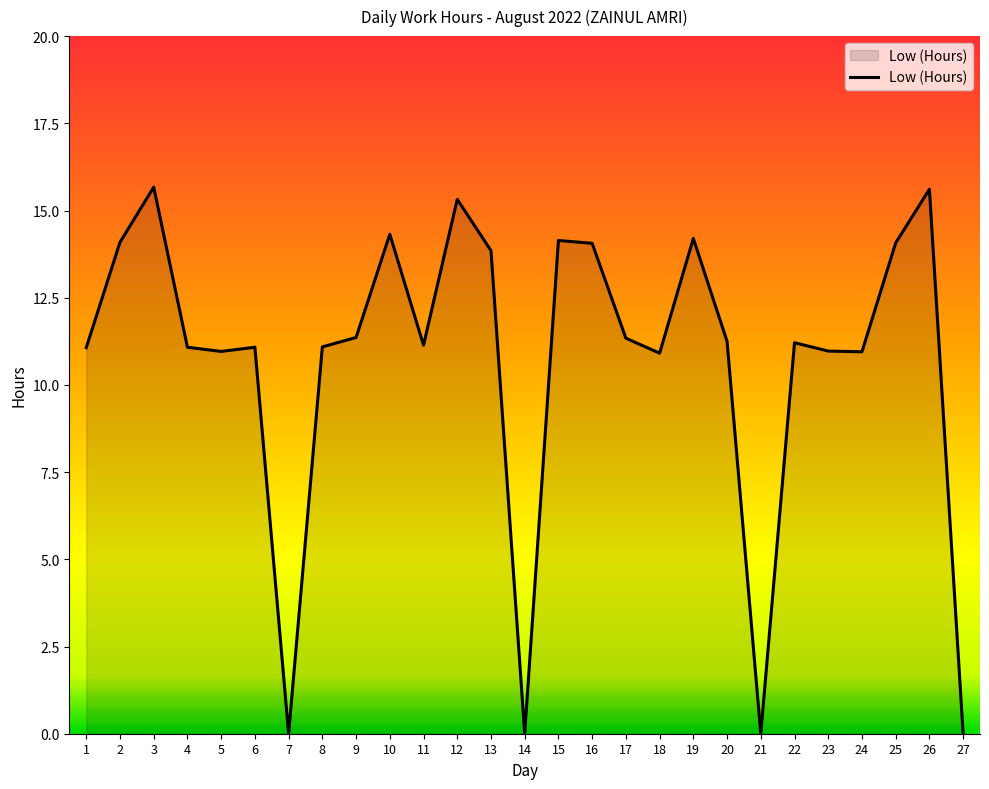

What is the difference between the values at 18 and 21?

10.9